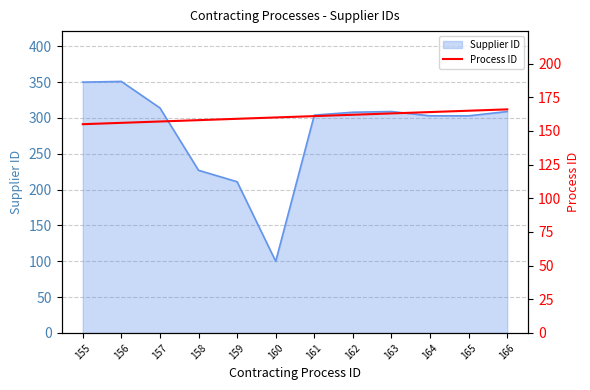

At which label does the data first exceed 161?

162